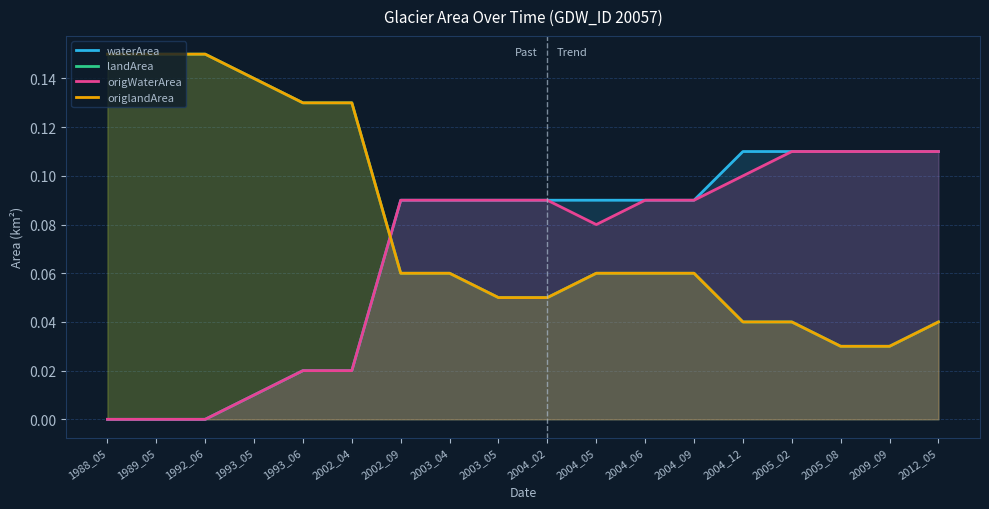

What are all the series names shown in the legend?

waterArea, landArea, origWaterArea, origlandArea